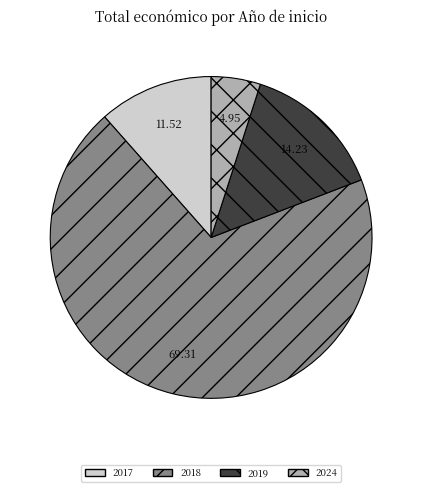

Is the sum of 2019 and 2024 greater than half?

No